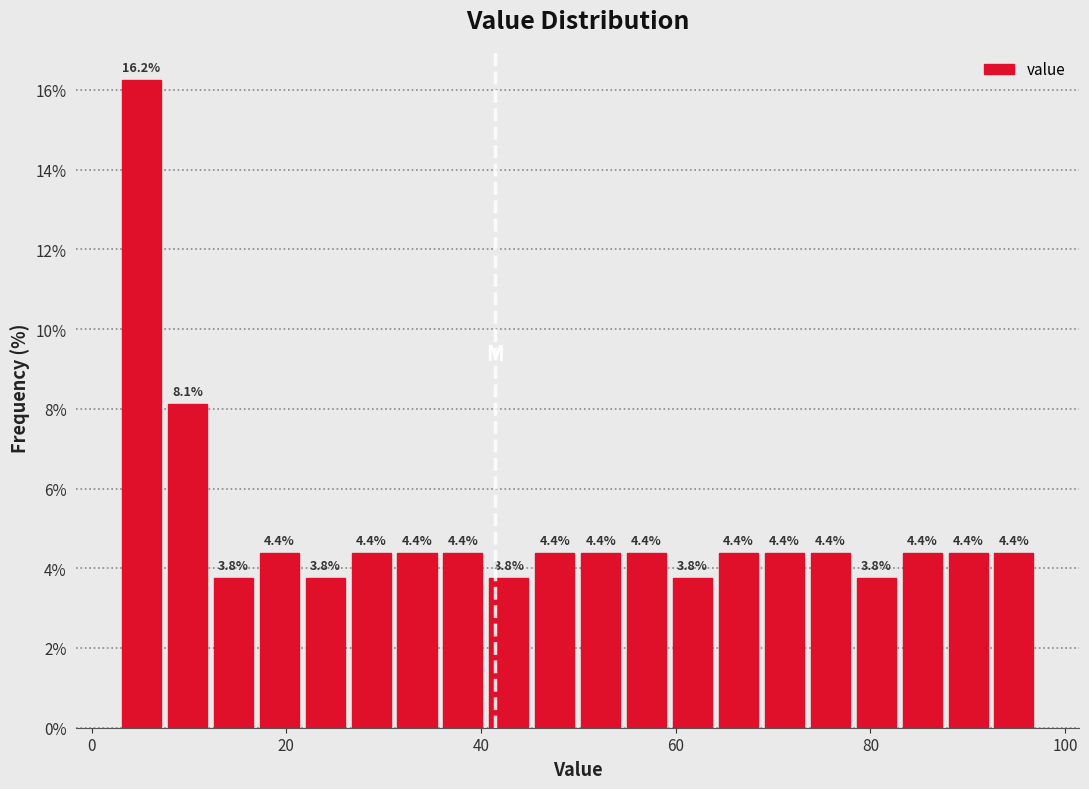

Around what value on the x-axis is the tallest bar? Give the approximate position of its centre, as read against the axis.

6